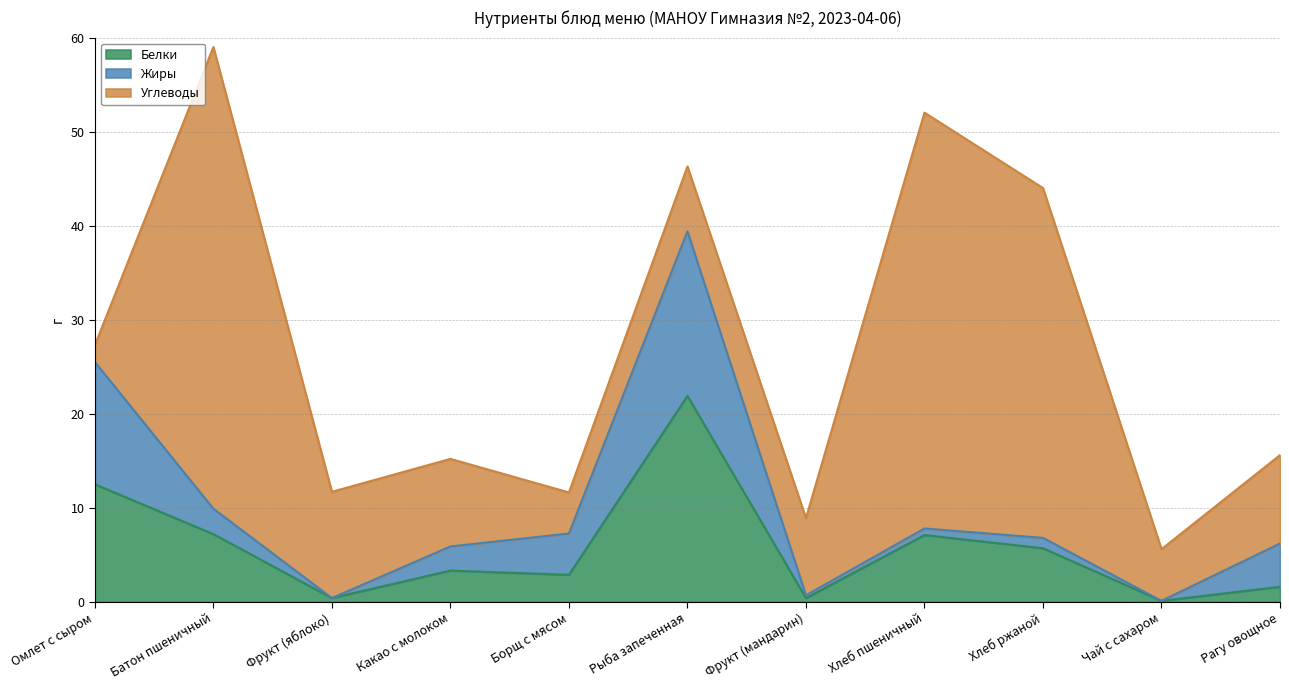

After their last crossing, which series has the higher values: Углеводы or Жиры?

Углеводы